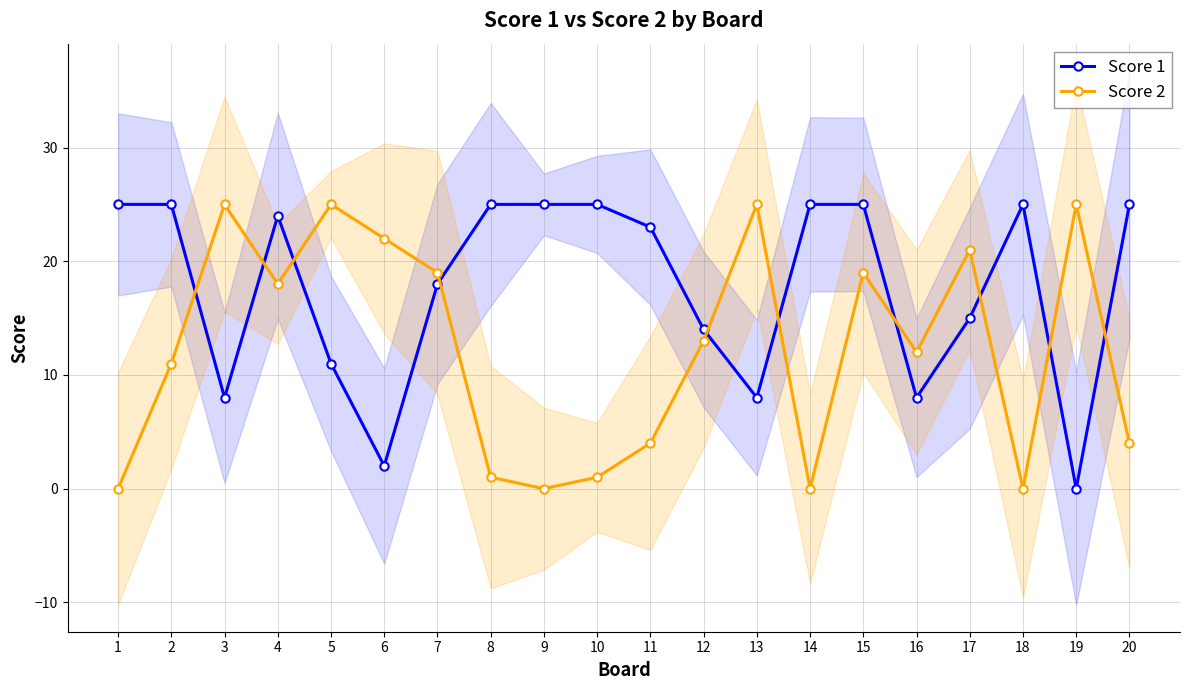

At which label does Score 2 first exceed 13?

3